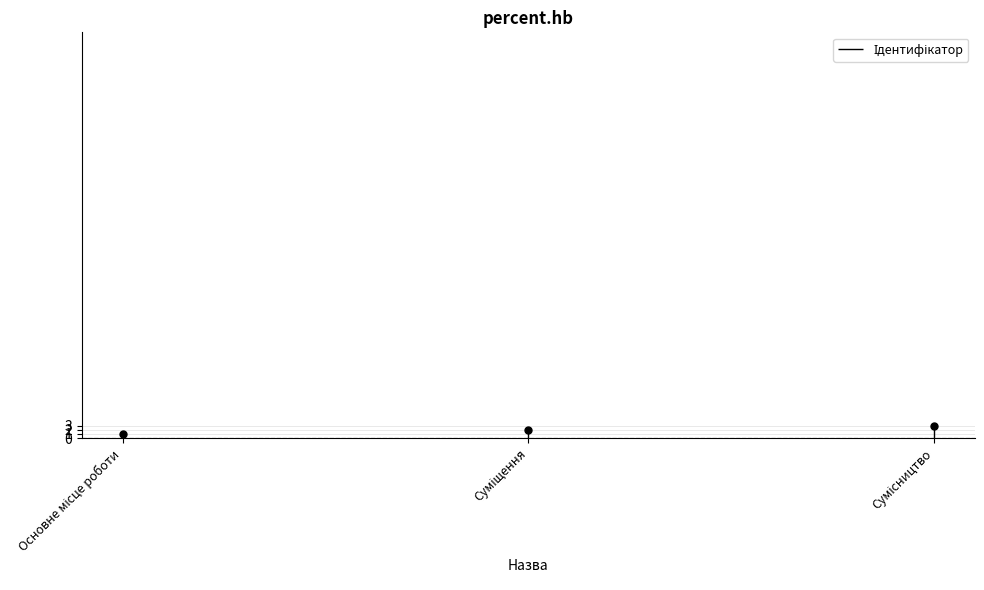

What position from the left is Сумісництво?

3